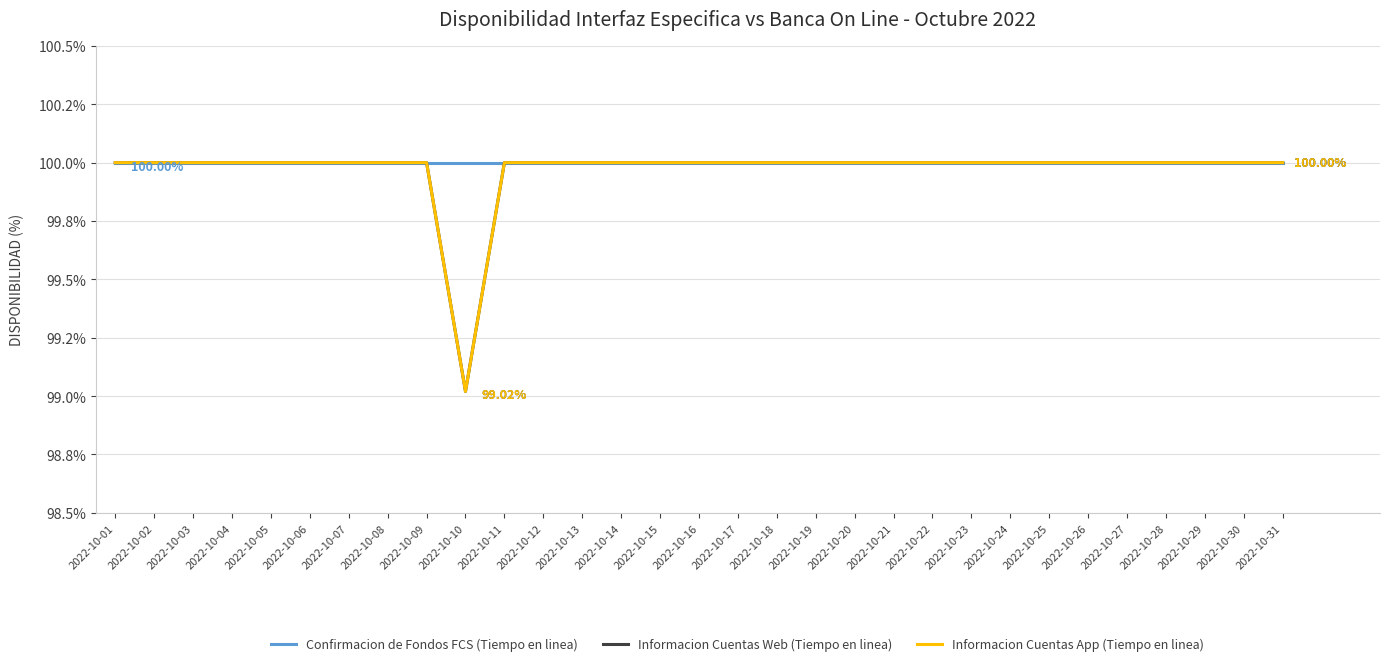

Does the chart have visible grid lines?

Yes